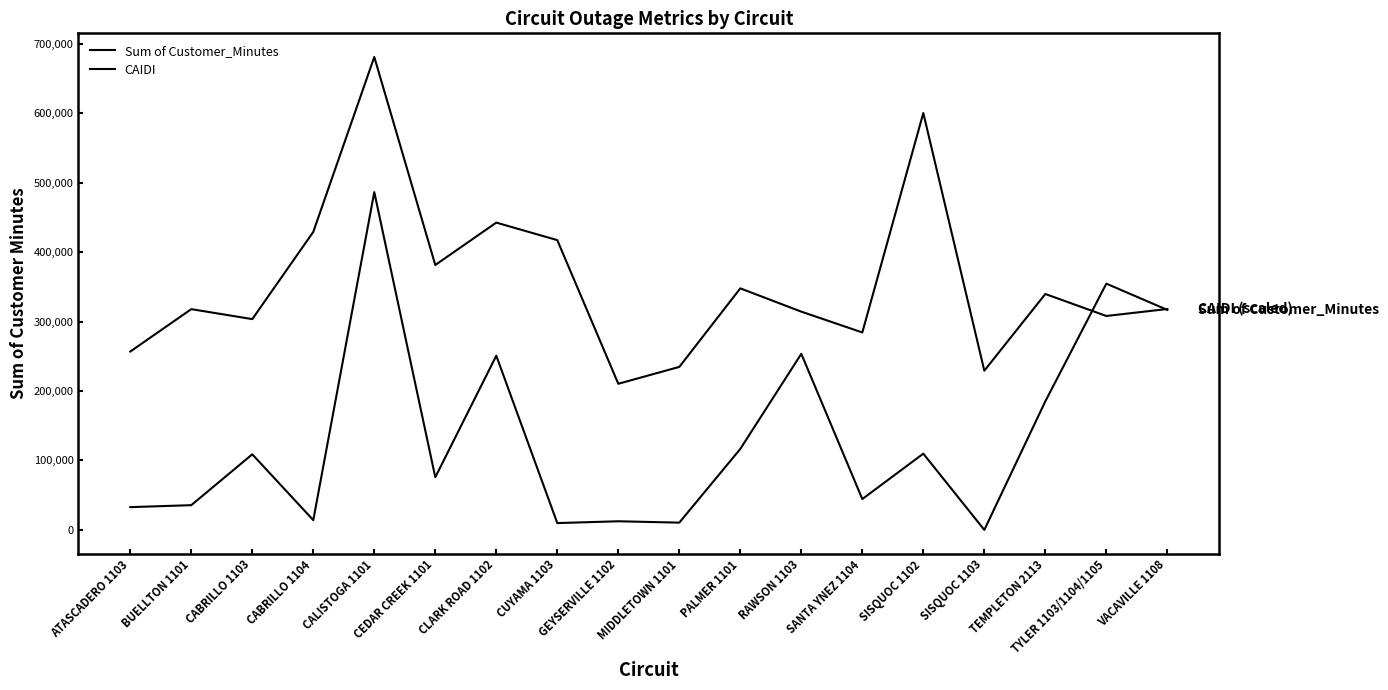

Is it true that Sum of Customer_Minutes equals 372581.1 at RAWSON 1103?

False